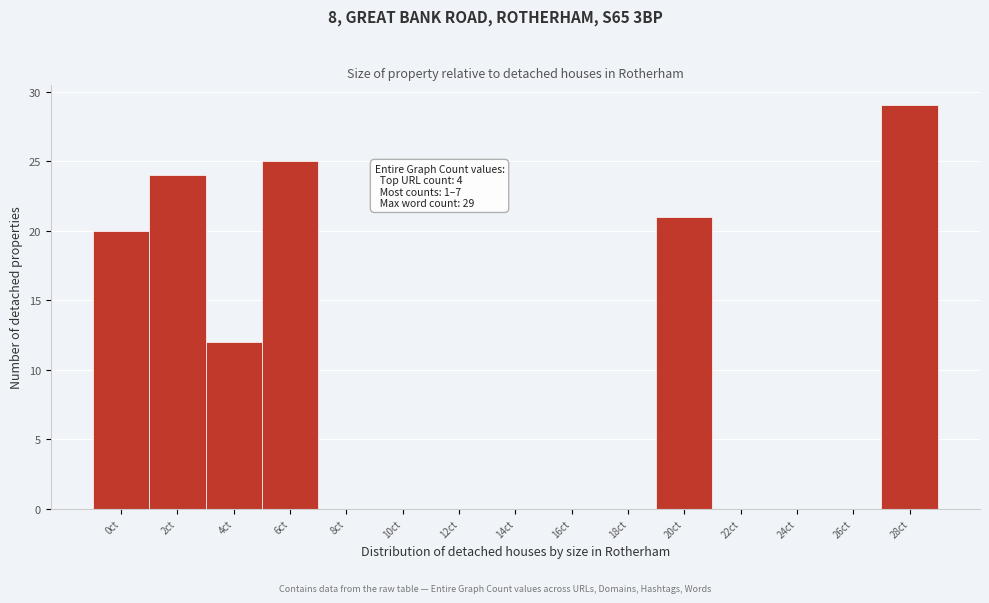

Reading left to right, list all the values displayed in this chart.

0ct=20	2ct=24	4ct=12	6ct=25	8ct=0	10ct=0	12ct=0	14ct=0	16ct=0	18ct=0	20ct=21	22ct=0	24ct=0	26ct=0	28ct=29